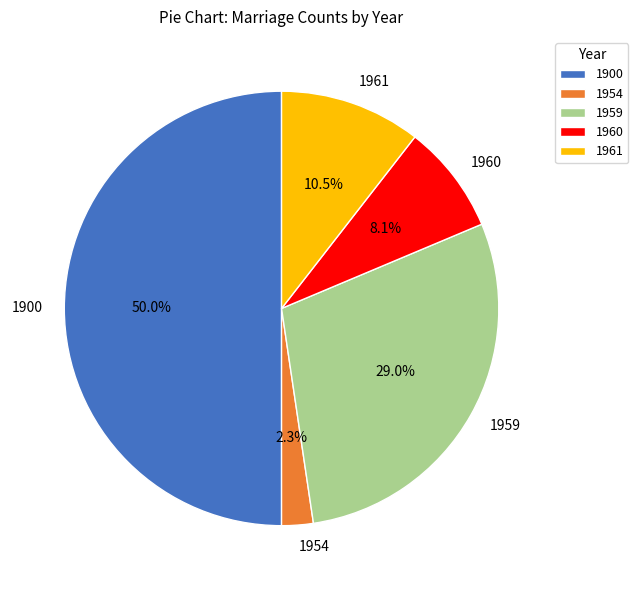

Does 1954 account for over 50% of the chart?

No